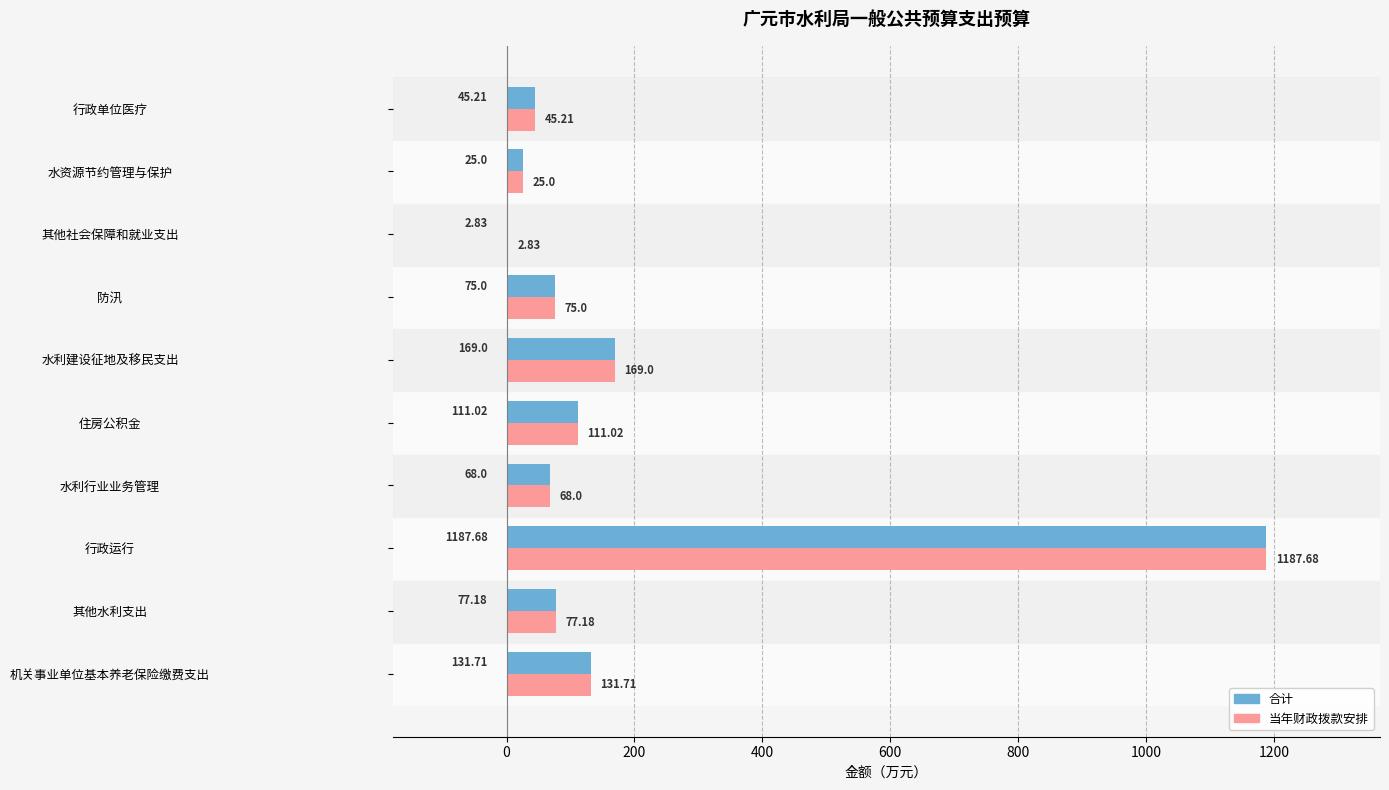

At which category is the sum across all series the highest?

行政运行